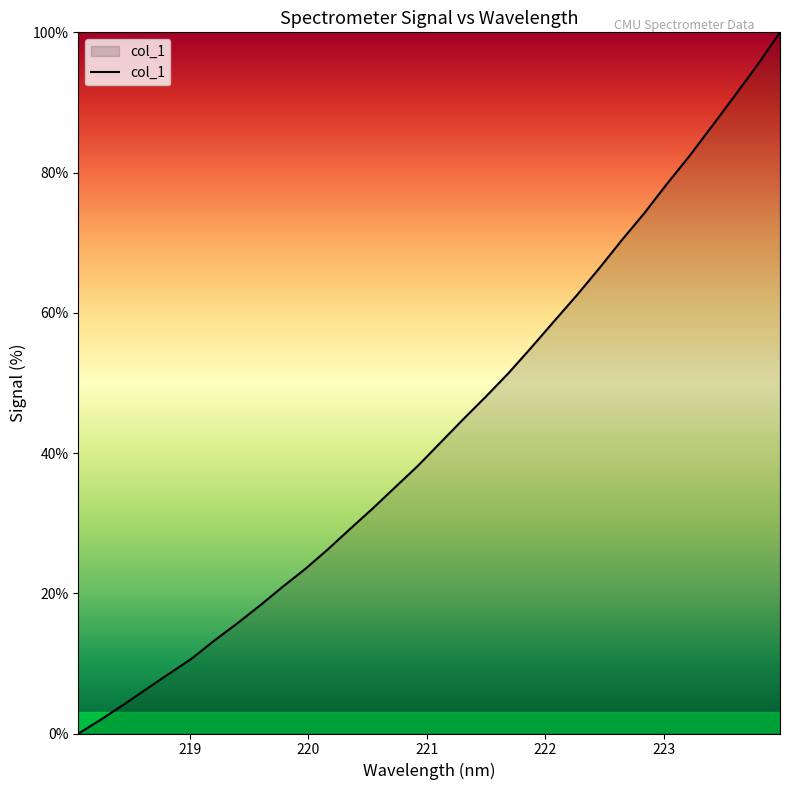

What is the difference between the maximum and minimum values?

100.0